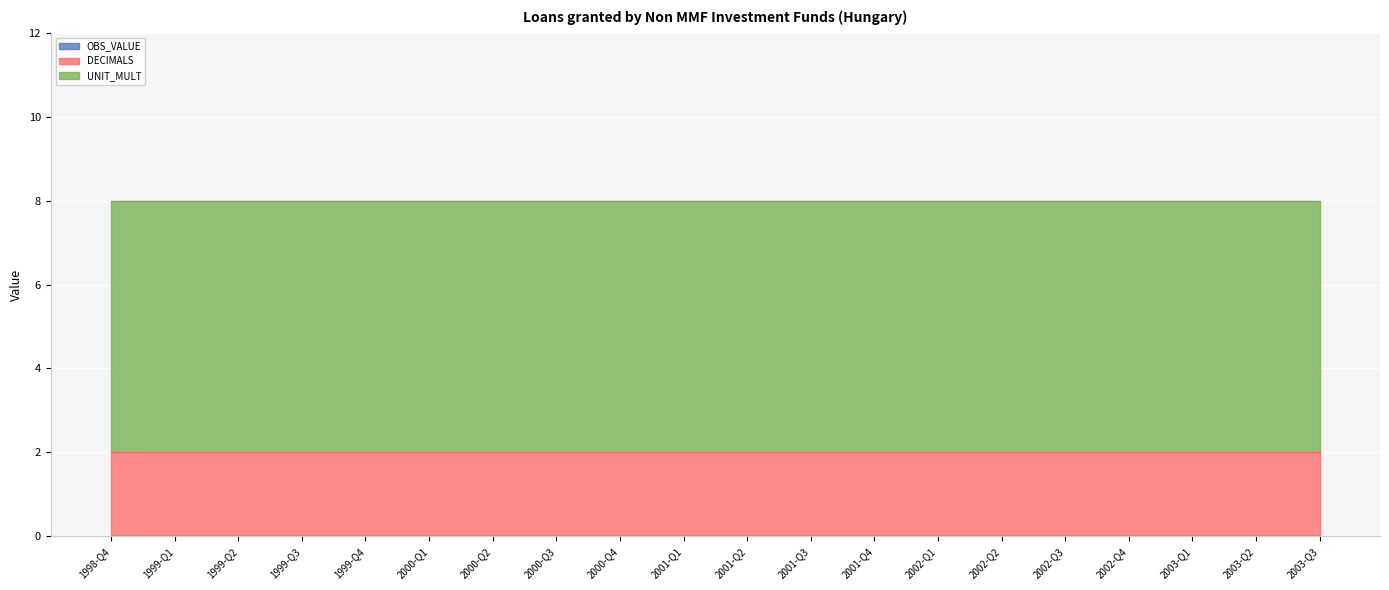

What is the label of the 13th point from the left?

2001-Q4